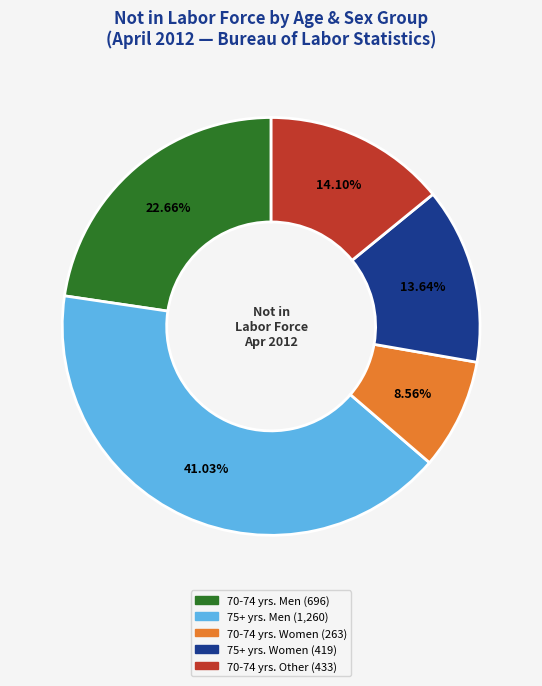

How many segments does this pie chart have?

5